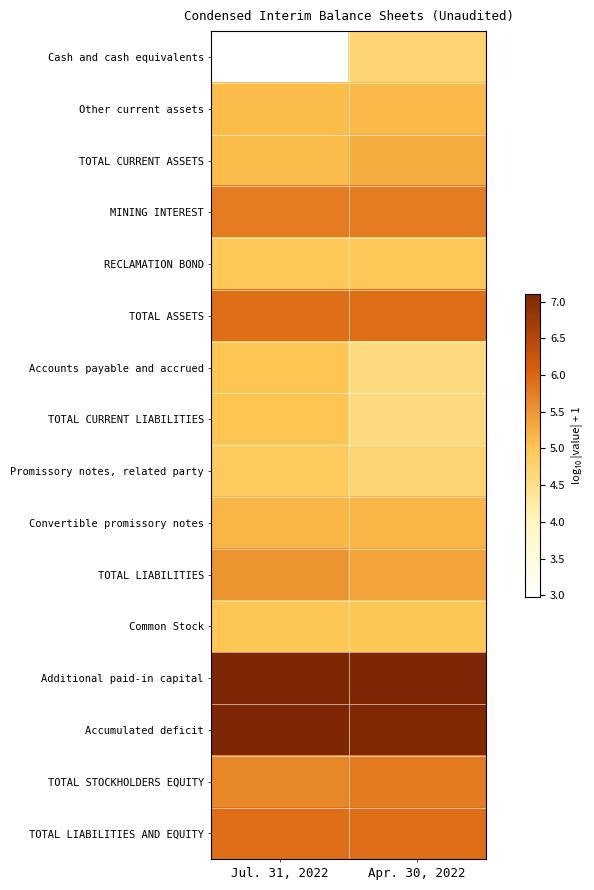

Rank the series by their maximum value, from highest to lowest.

Additional paid-in capital, Accumulated deficit, TOTAL ASSETS, TOTAL LIABILITIES AND EQUITY, TOTAL STOCKHOLDERS EQUITY, MINING INTEREST, TOTAL LIABILITIES, TOTAL CURRENT ASSETS, Convertible promissory notes, Other current assets, Accounts payable and accrued, TOTAL CURRENT LIABILITIES, Common Stock, RECLAMATION BOND, Promissory notes, related party, Cash and cash equivalents